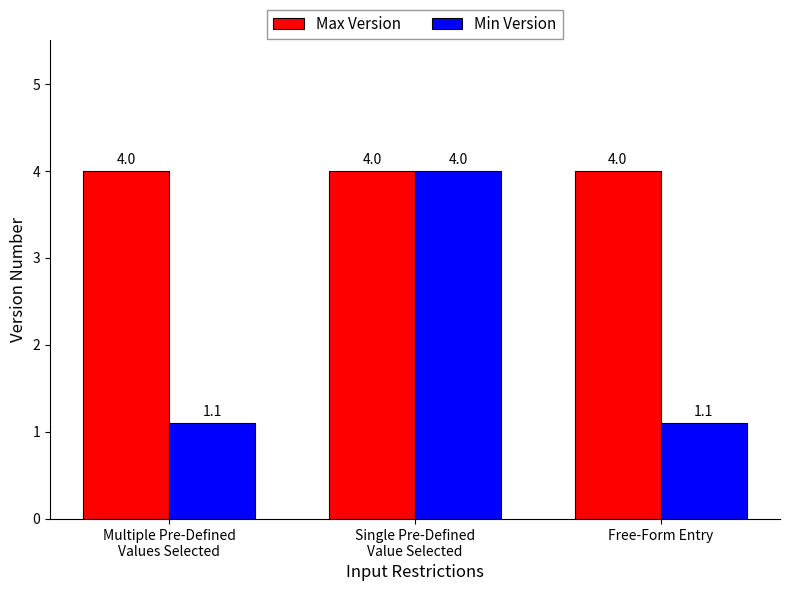

At which category is the sum across all series the highest?

Single Pre-Defined
Value Selected